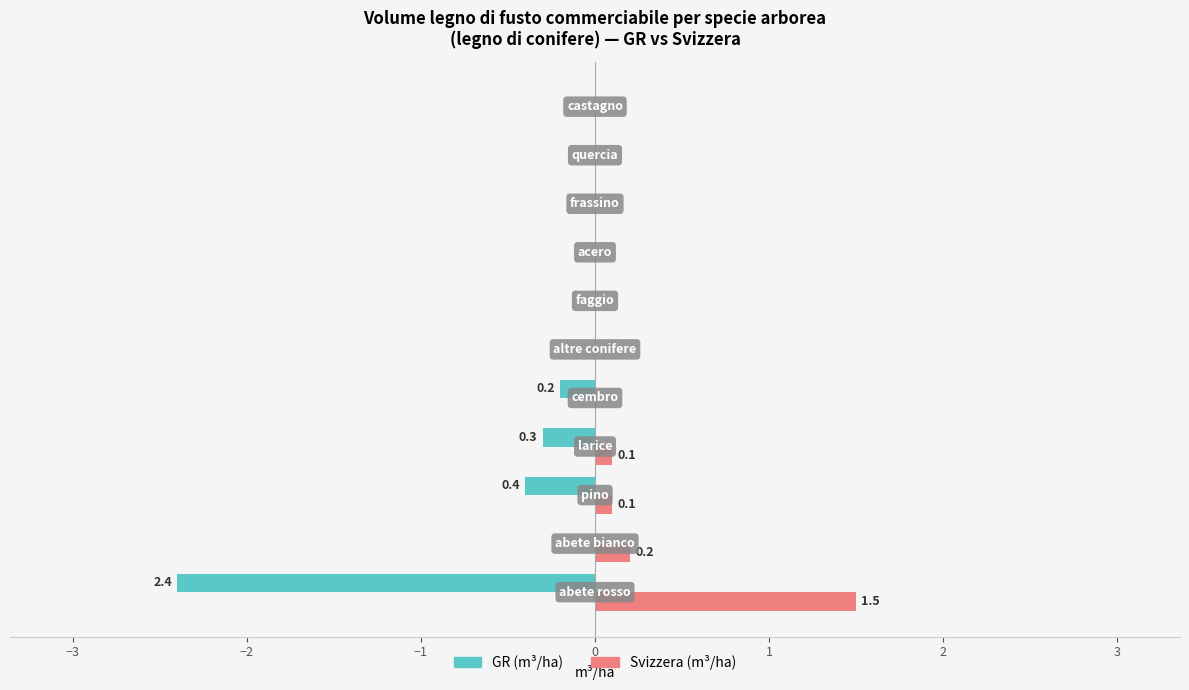

What is the average value of the Svizzera (m³/ha) series?

0.2